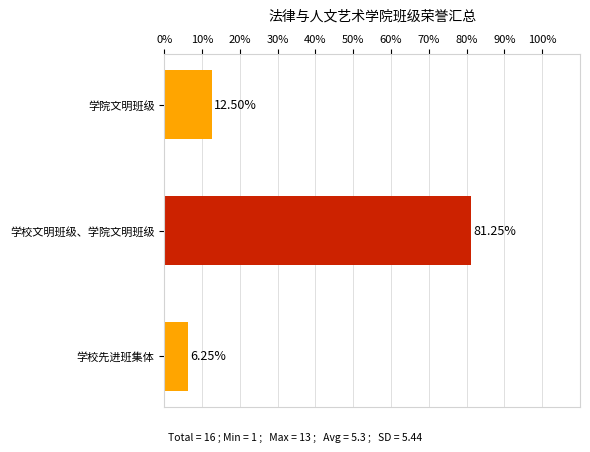

Are the bars horizontal?

Yes